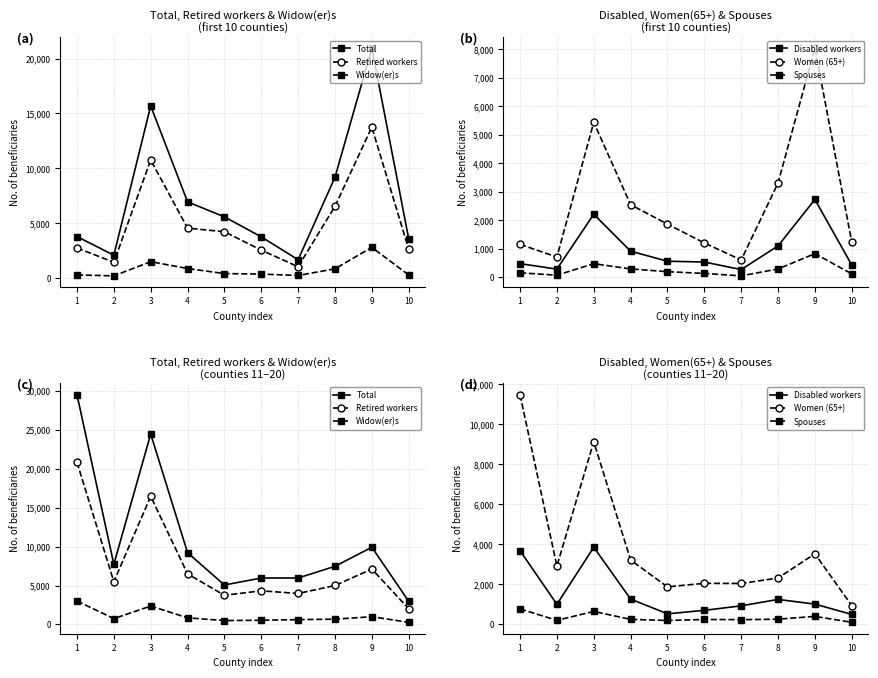

Where is the first local maximum for Retired workers?

3